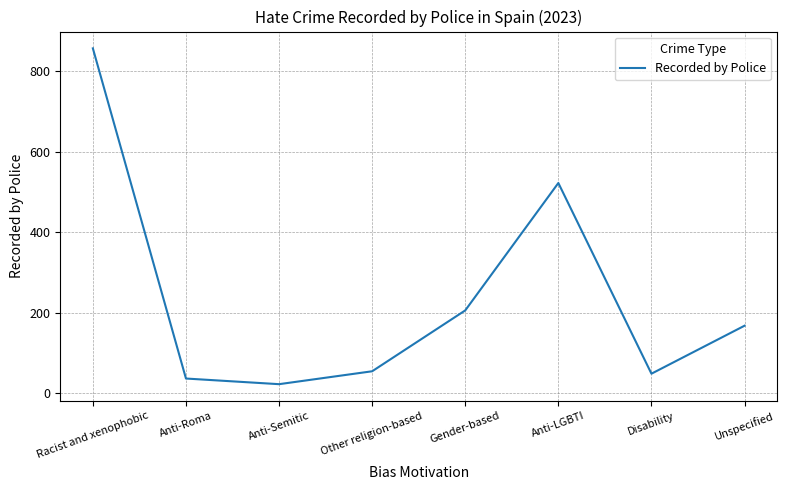

What is the sum of the values at Gender-based and Anti-LGBTI?

728